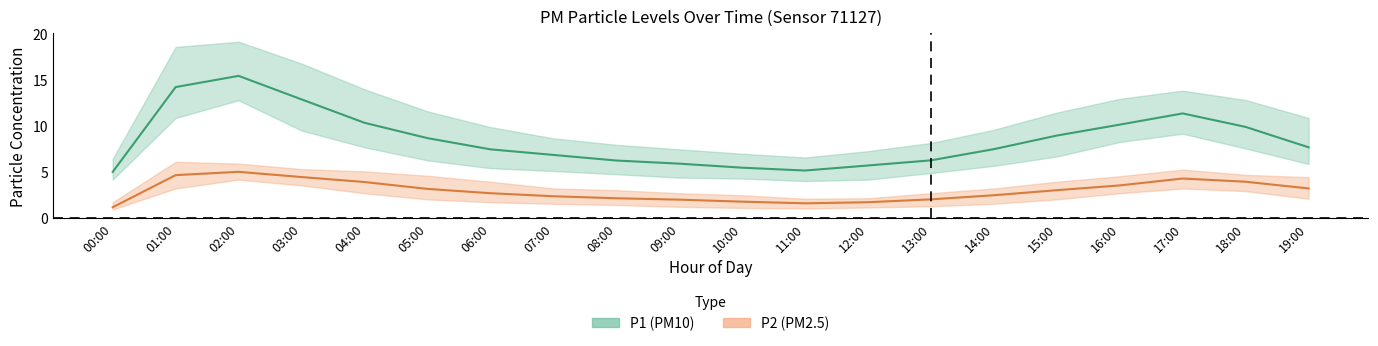

True or false: P1_lower has more than 1 points higher than both neighbors.

True